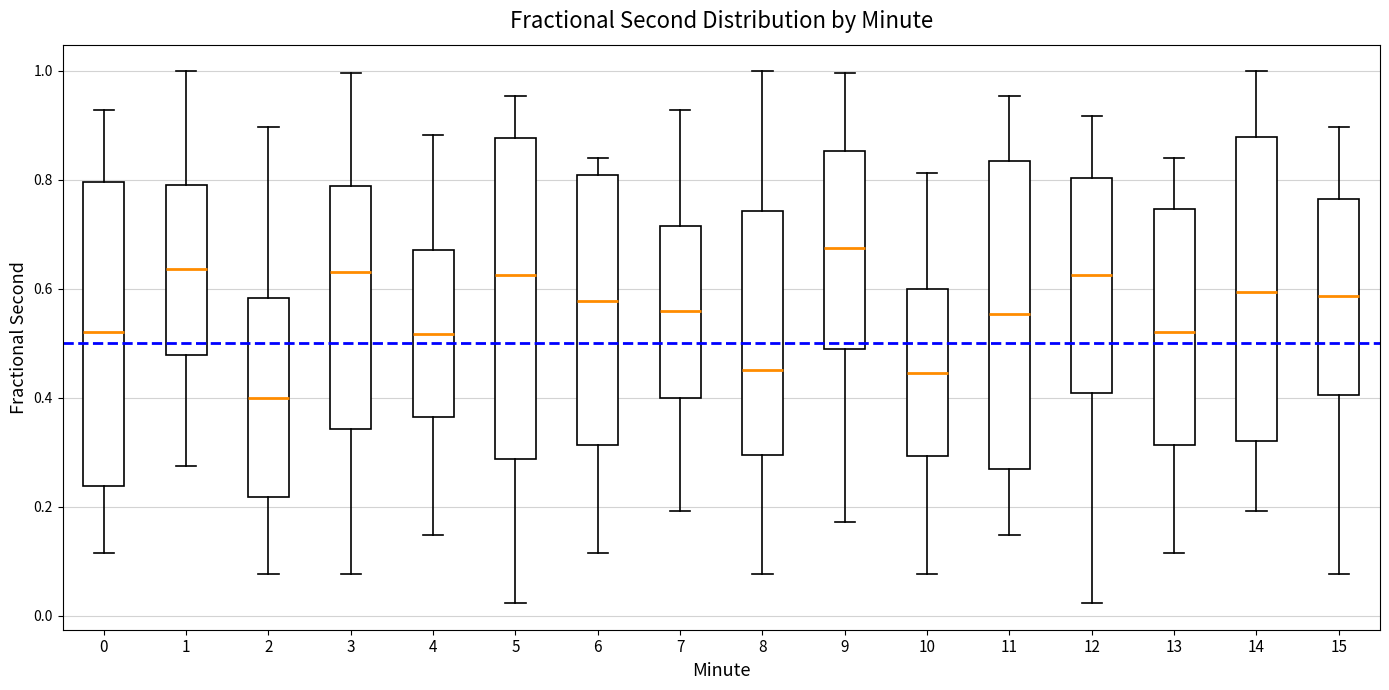

Which box is the tallest, from its lower edge to its upper edge?

5